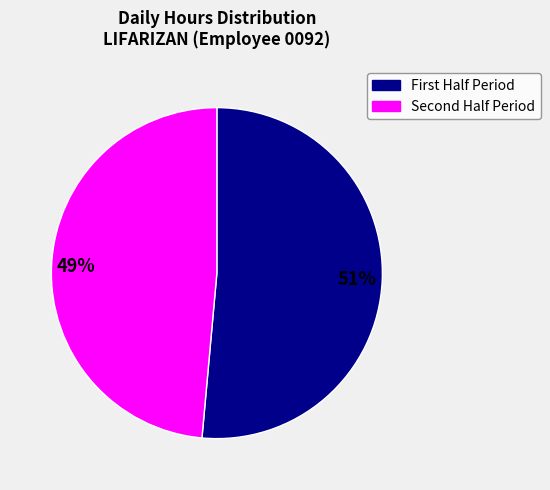

Does any single category account for the majority?

Yes